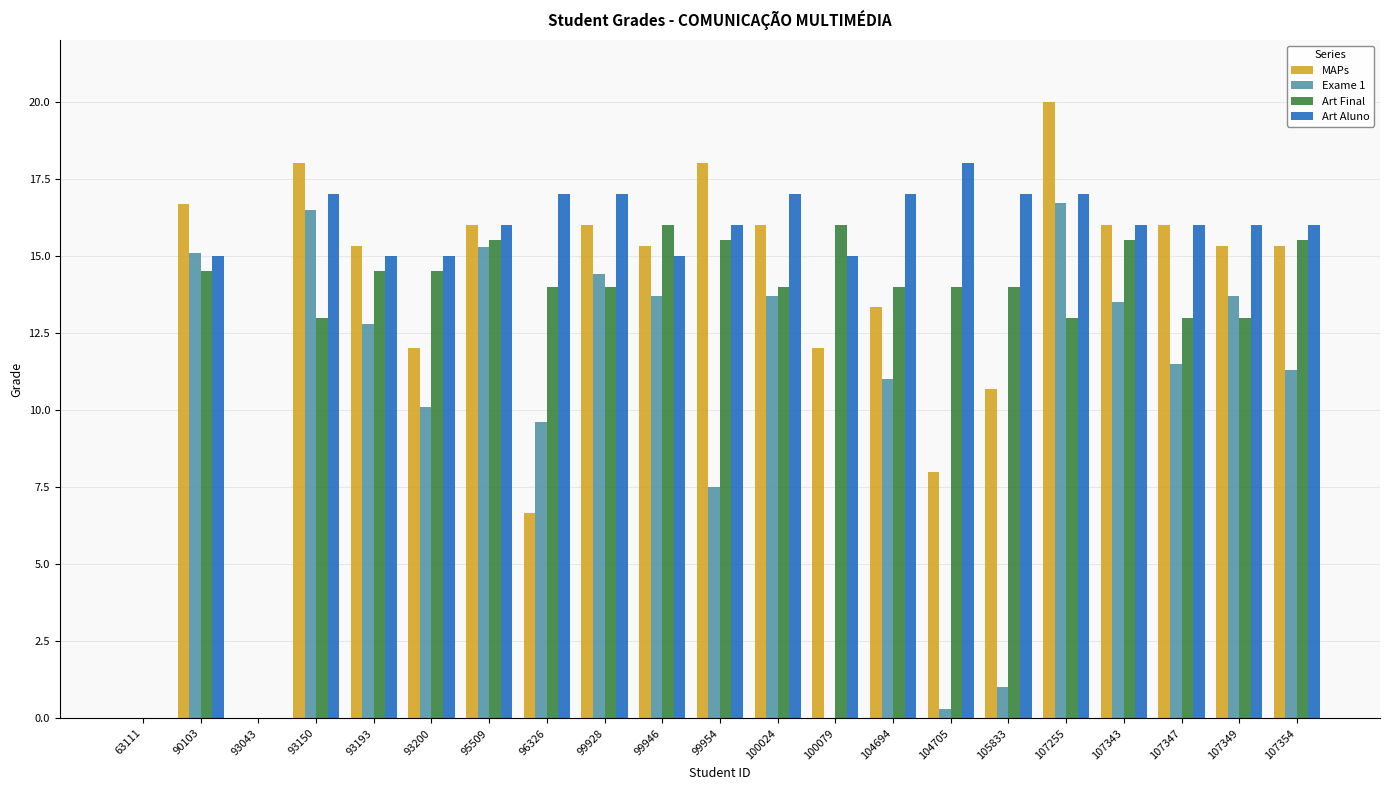

At which category is the sum across all series the highest?

107255